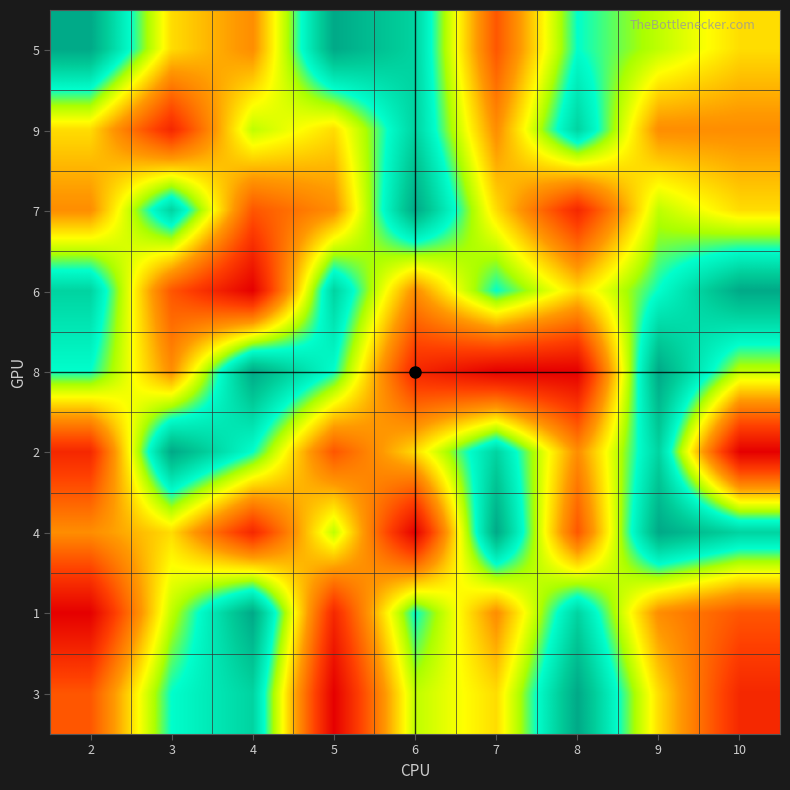

What is the difference between the highest and lowest values at 6?

8